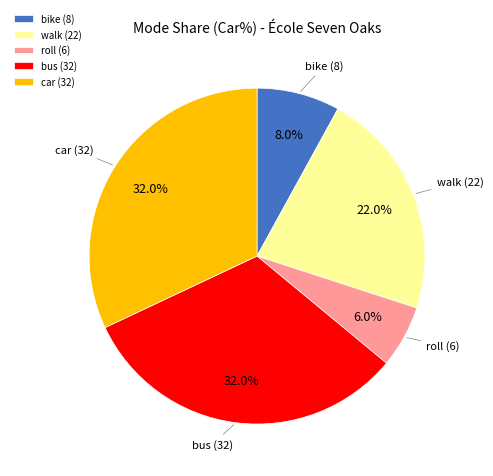

Does any single category account for the majority?

No